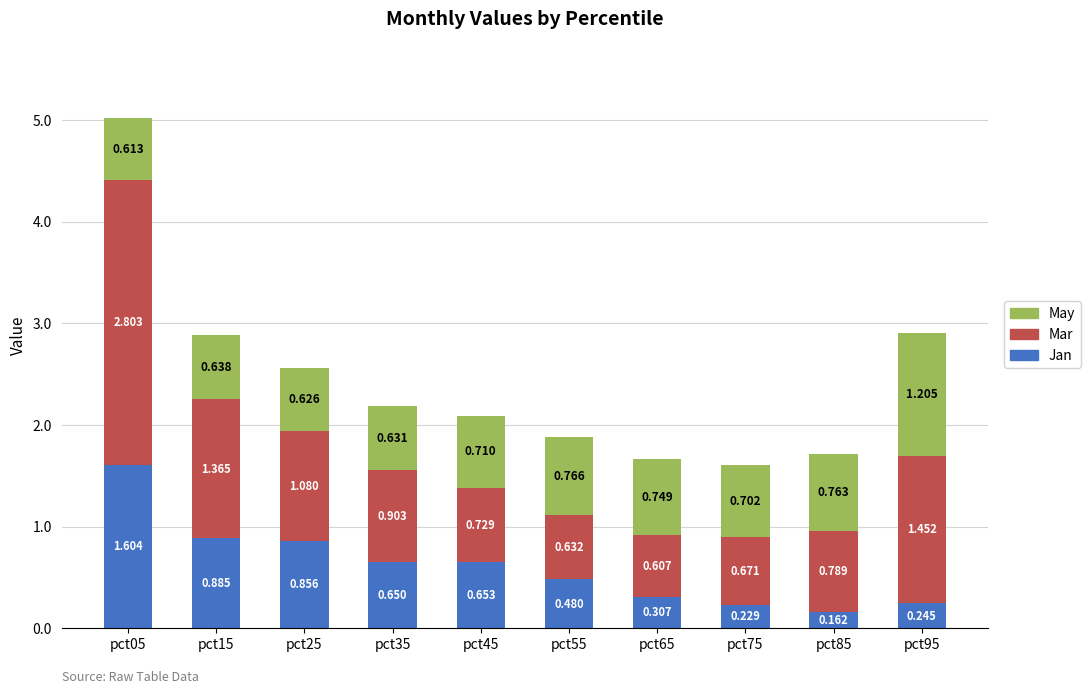

What are all the series names shown in the legend?

May, Mar, Jan